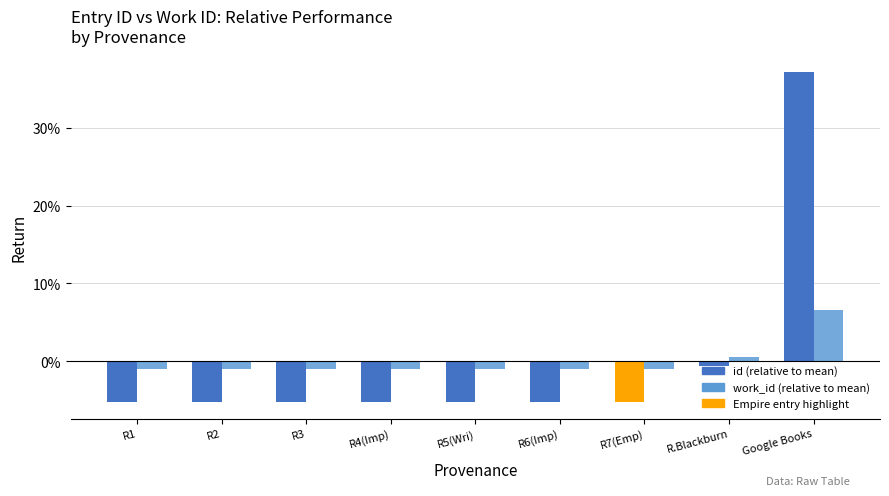

Between R6(Imp) and Google Books, which is larger?

Google Books